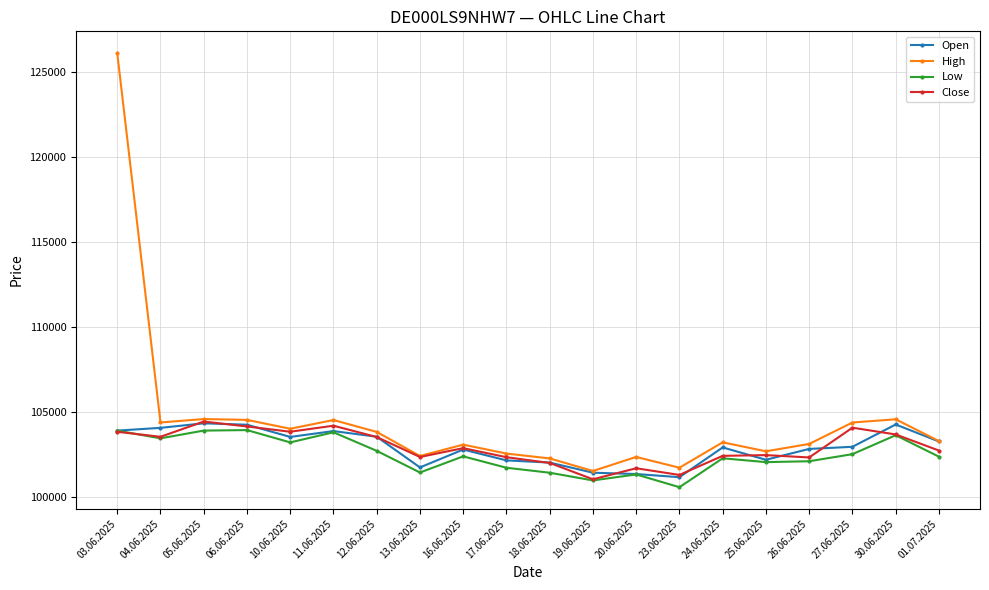

What is the highest value of the High series?

126103